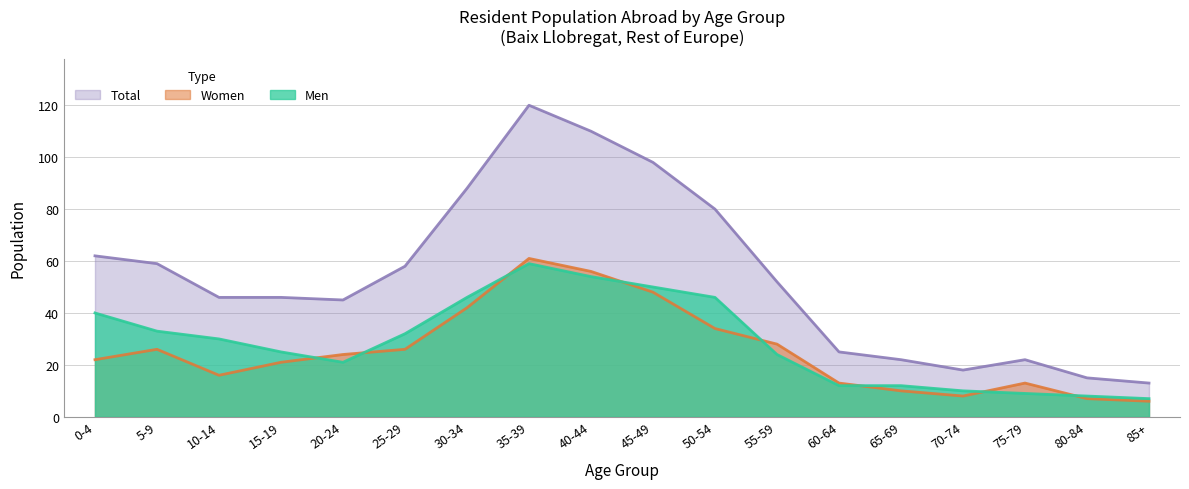

At which category does the chart reach its minimum across all series?

85+